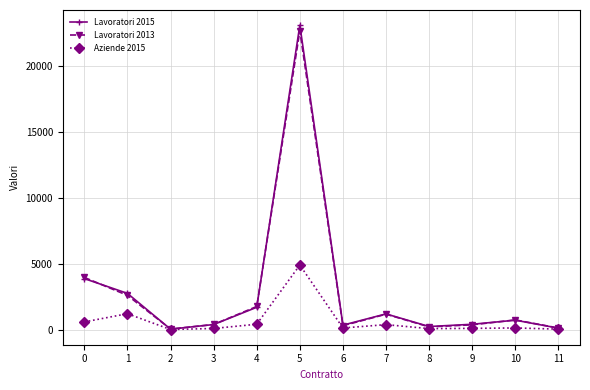

In Lavoratori 2013, how many points are lower than both neighbors (excluding endpoints)?

3